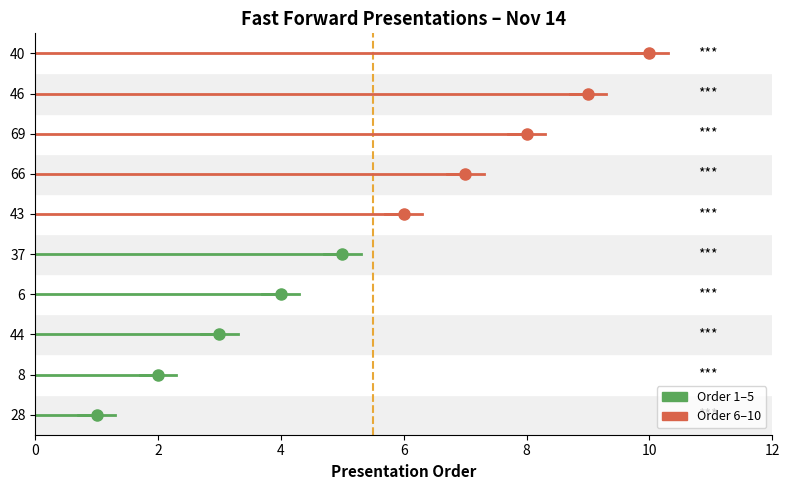

What is the difference between the second highest and second lowest values?

7